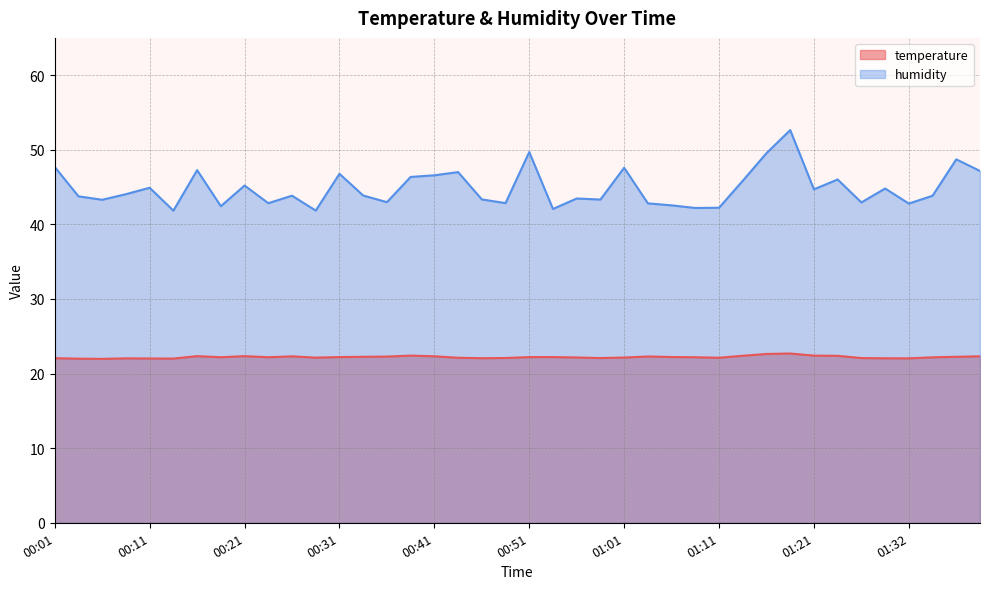

Reading left to right, extract all data points from this chart.

temperature: 22.1	22.0	22.0	22.0	22.0	22.0	22.3	22.2	22.3	22.2	22.3	22.1	22.2	22.2	22.3	22.4	22.3	22.1	22.1	22.1	22.2	22.2	22.2	22.1	22.1	22.3	22.2	22.2	22.1	22.4	22.6	22.7	22.4	22.4	22.1	22.1	22.0	22.2	22.2	22.3
humidity: 47.7	43.8	43.3	44.0	44.9	41.8	47.3	42.4	45.2	42.8	43.9	41.9	46.8	43.9	43.0	46.4	46.6	47.0	43.4	42.9	49.7	42.1	43.5	43.3	47.6	42.8	42.5	42.2	42.2	45.9	49.5	52.6	44.7	46.0	42.9	44.8	42.8	43.8	48.7	47.2